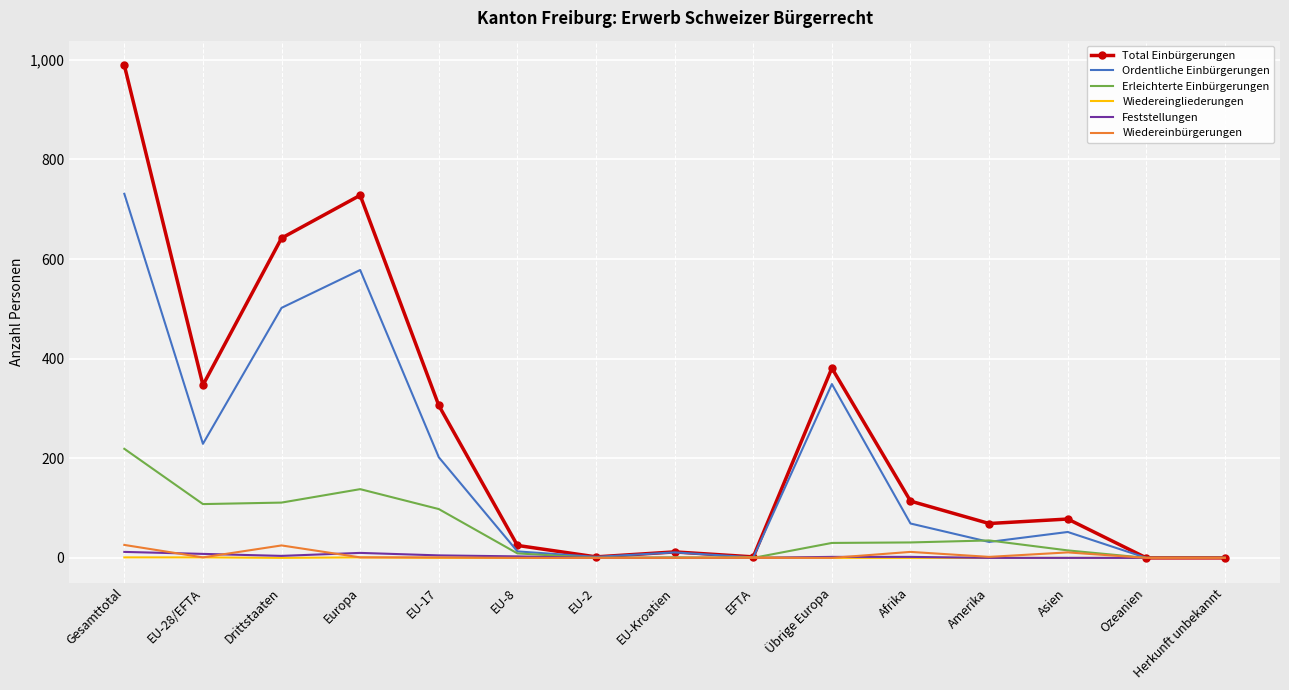

The Total Einbürgerungen series shows 728 at Europa. True or false?

True